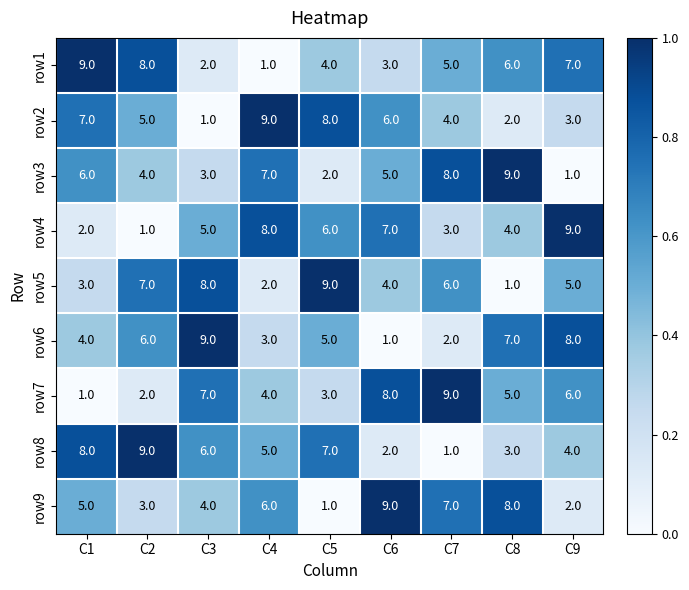

At which label does row9 reach its minimum?

C5